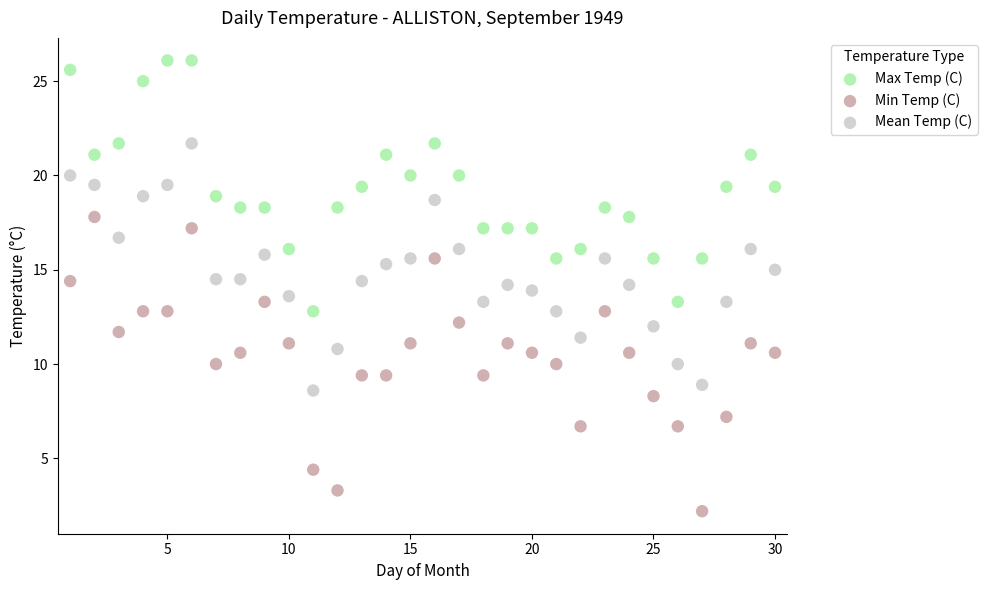

What are all the series names shown in the legend?

Max Temp (C), Min Temp (C), Mean Temp (C)